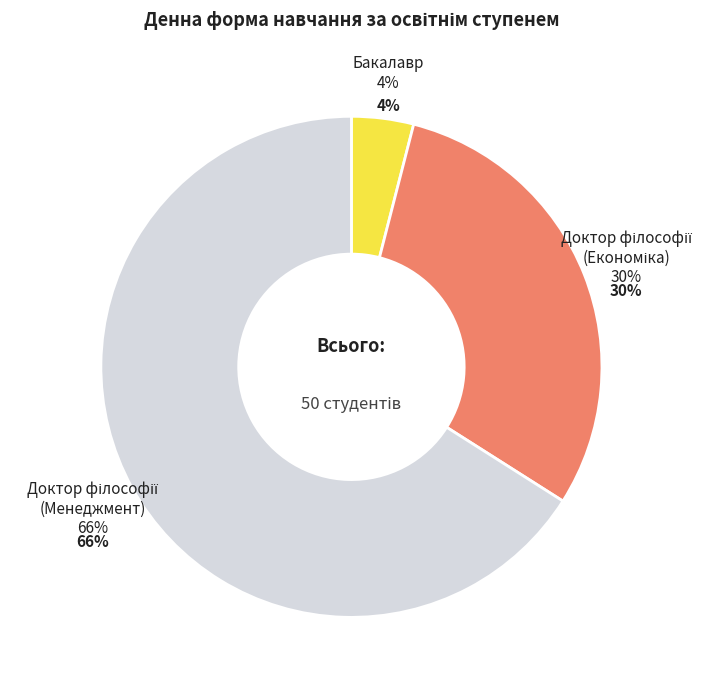

True or false: Доктор філософії (Менеджмент) accounts for 59% of the total.

False